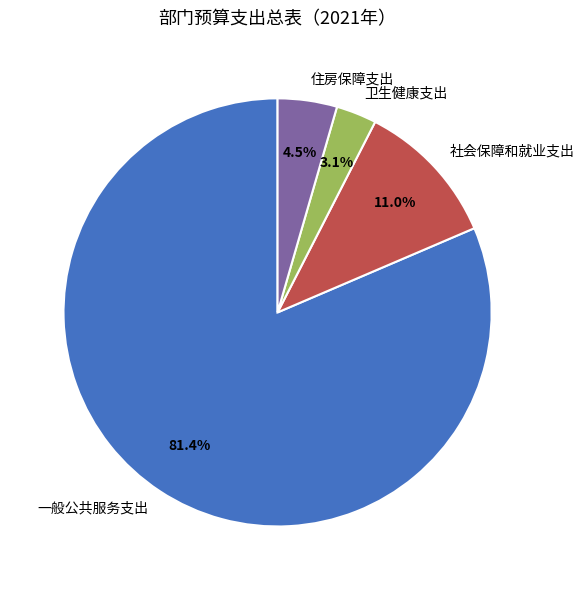

Which category has the smallest portion of the pie?

卫生健康支出